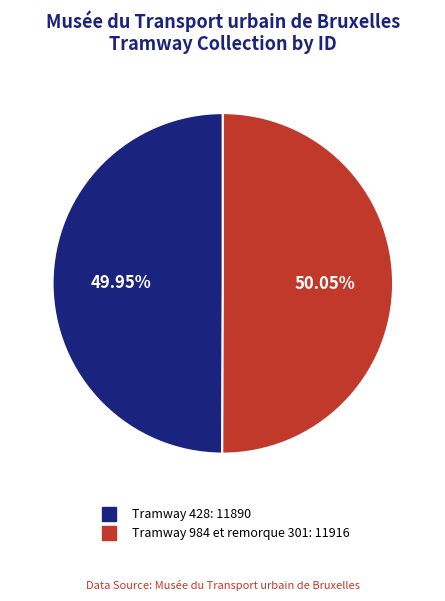

Is there a majority slice in this chart?

Yes